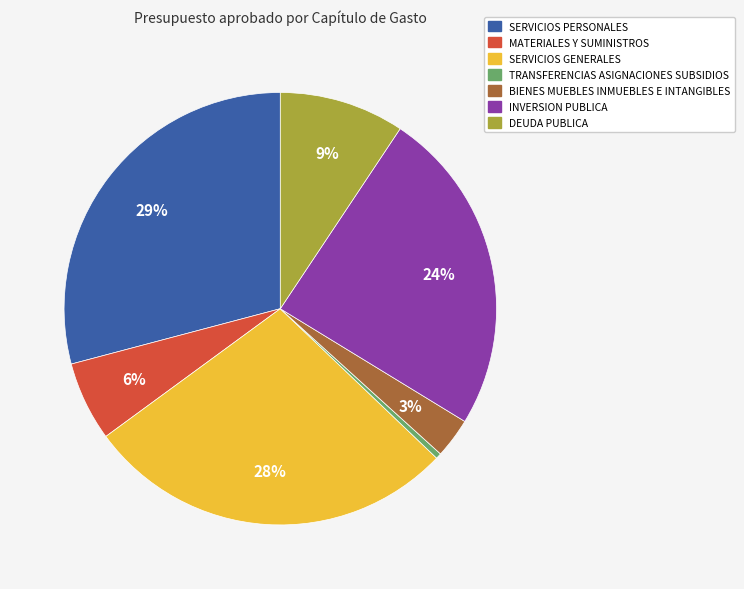

To the nearest percent, what is the difference between the largest and smallest slice percentages?

29%